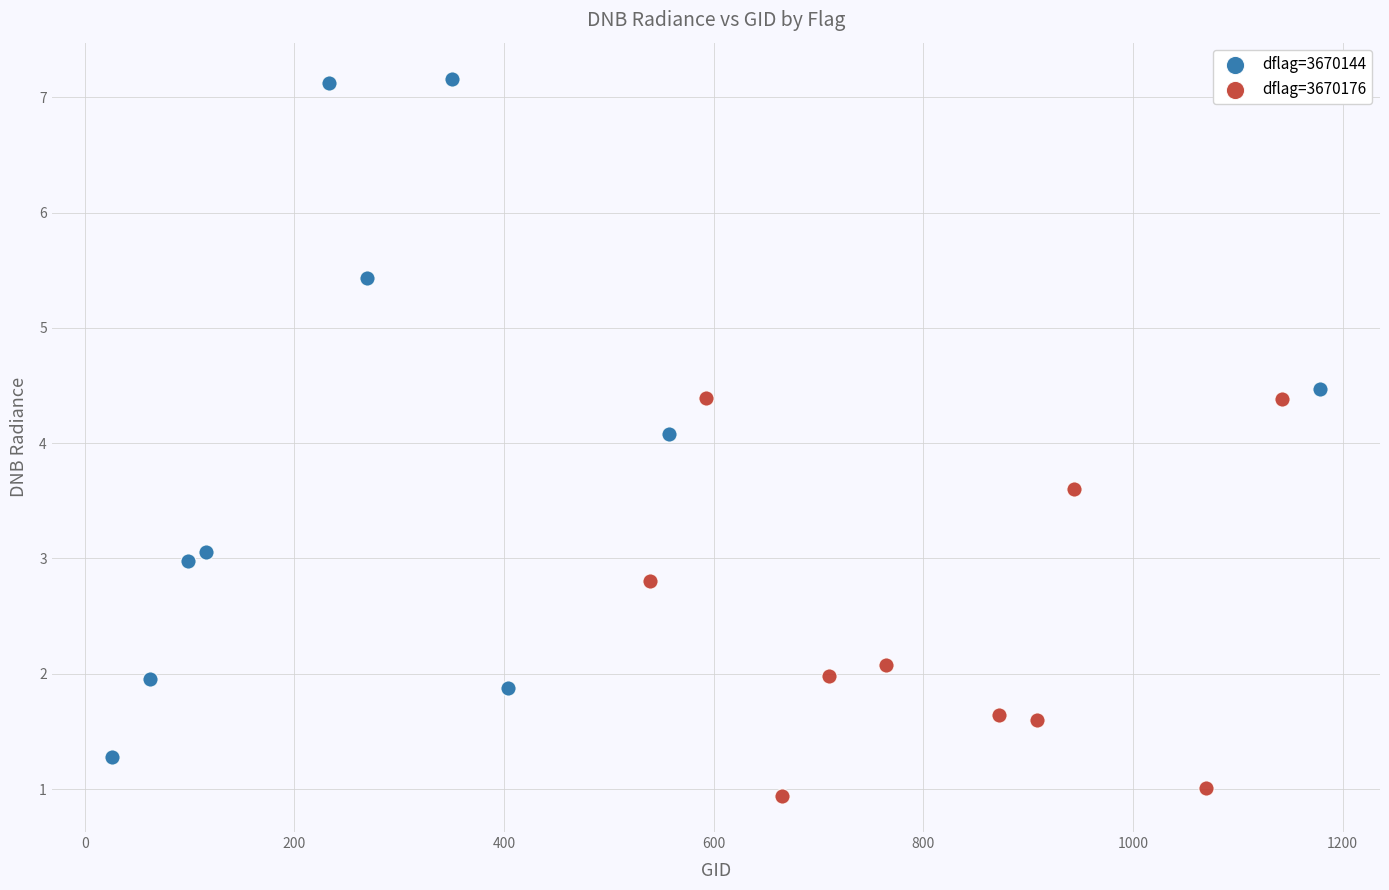

Which series has the widest spread of Y values?

dflag=3670144